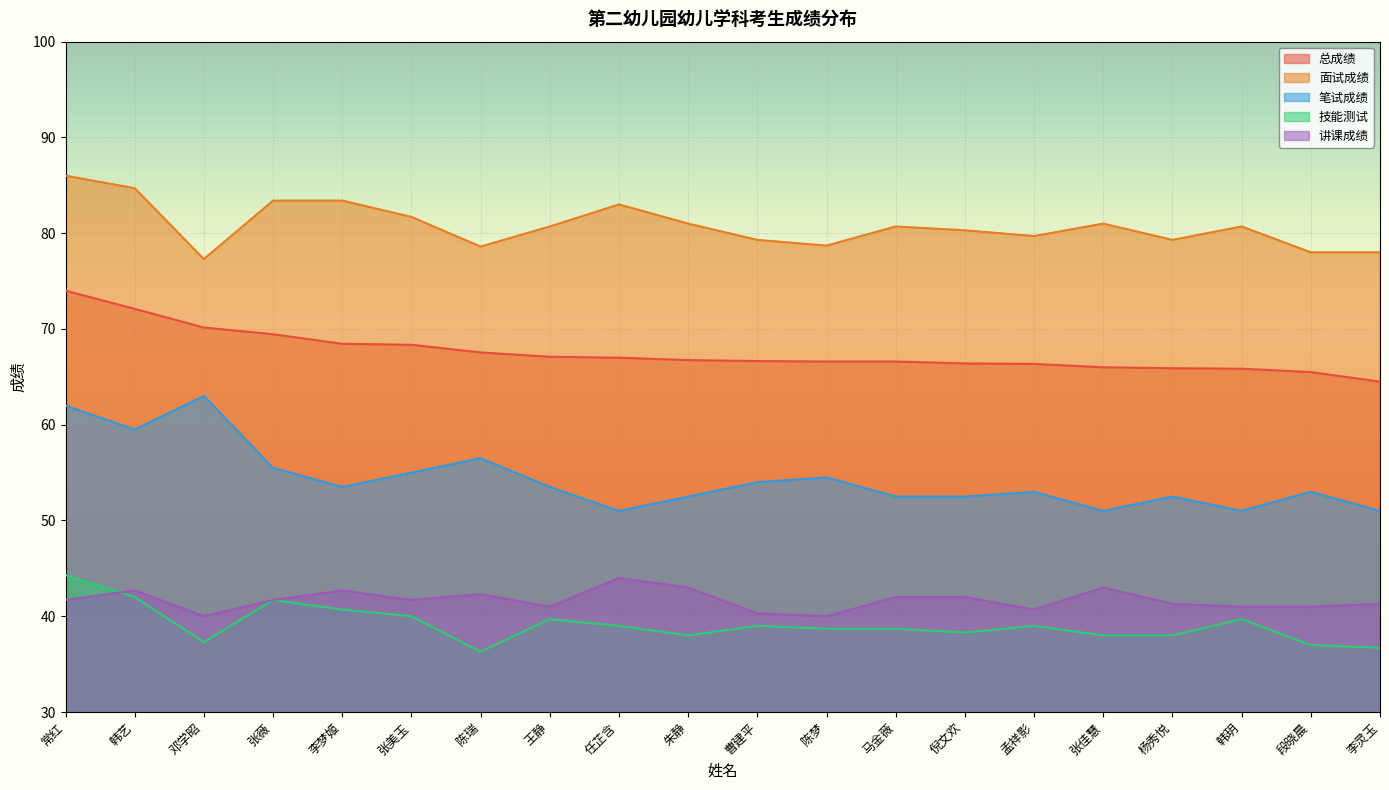

Reading left to right, list all the values displayed in this chart.

总成绩: 常红=74.0	韩艺=72.1	邓学昭=70.2	张薇=69.5	李梦姬=68.5	张美玉=68.3	陈瑞=67.5	王静=67.1	任芷含=67.0	朱静=66.8	曹建平=66.7	陈梦=66.6	马金薇=66.6	倪文欢=66.4	孟祥影=66.3	张佳慧=66.0	杨秀悦=65.9	韩玥=65.8	段晓晨=65.5	李灵玉=64.5
面试成绩: 常红=86.0	韩艺=84.7	邓学昭=77.3	张薇=83.4	李梦姬=83.4	张美玉=81.7	陈瑞=78.6	王静=80.7	任芷含=83.0	朱静=81.0	曹建平=79.3	陈梦=78.7	马金薇=80.7	倪文欢=80.3	孟祥影=79.7	张佳慧=81.0	杨秀悦=79.3	韩玥=80.7	段晓晨=78.0	李灵玉=78.0
笔试成绩: 常红=62.0	韩艺=59.5	邓学昭=63.0	张薇=55.5	李梦姬=53.5	张美玉=55.0	陈瑞=56.5	王静=53.5	任芷含=51.0	朱静=52.5	曹建平=54.0	陈梦=54.5	马金薇=52.5	倪文欢=52.5	孟祥影=53.0	张佳慧=51.0	杨秀悦=52.5	韩玥=51.0	段晓晨=53.0	李灵玉=51.0
技能测试: 常红=44.3	韩艺=42.0	邓学昭=37.3	张薇=41.7	李梦姬=40.7	张美玉=40.0	陈瑞=36.3	王静=39.7	任芷含=39.0	朱静=38.0	曹建平=39.0	陈梦=38.7	马金薇=38.7	倪文欢=38.3	孟祥影=39.0	张佳慧=38.0	杨秀悦=38.0	韩玥=39.7	段晓晨=37.0	李灵玉=36.7
讲课成绩: 常红=41.7	韩艺=42.7	邓学昭=40.0	张薇=41.7	李梦姬=42.7	张美玉=41.7	陈瑞=42.3	王静=41.0	任芷含=44.0	朱静=43.0	曹建平=40.3	陈梦=40.0	马金薇=42.0	倪文欢=42.0	孟祥影=40.7	张佳慧=43.0	杨秀悦=41.3	韩玥=41.0	段晓晨=41.0	李灵玉=41.3